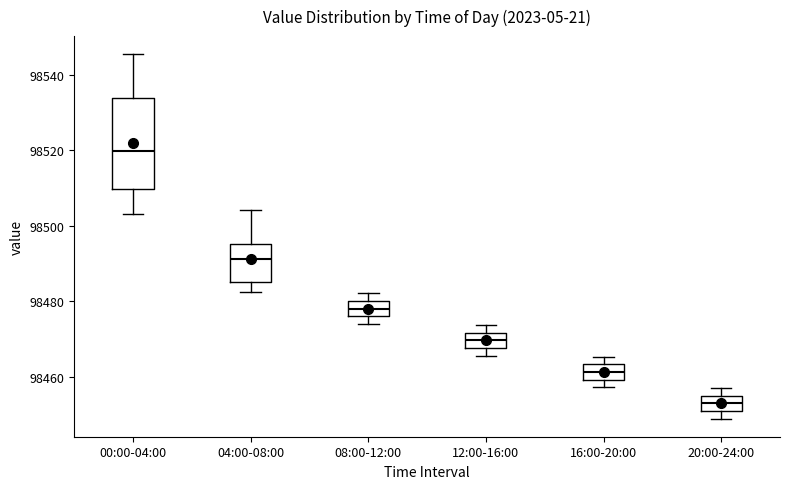

Which box is the tallest, from its lower edge to its upper edge?

00:00-04:00